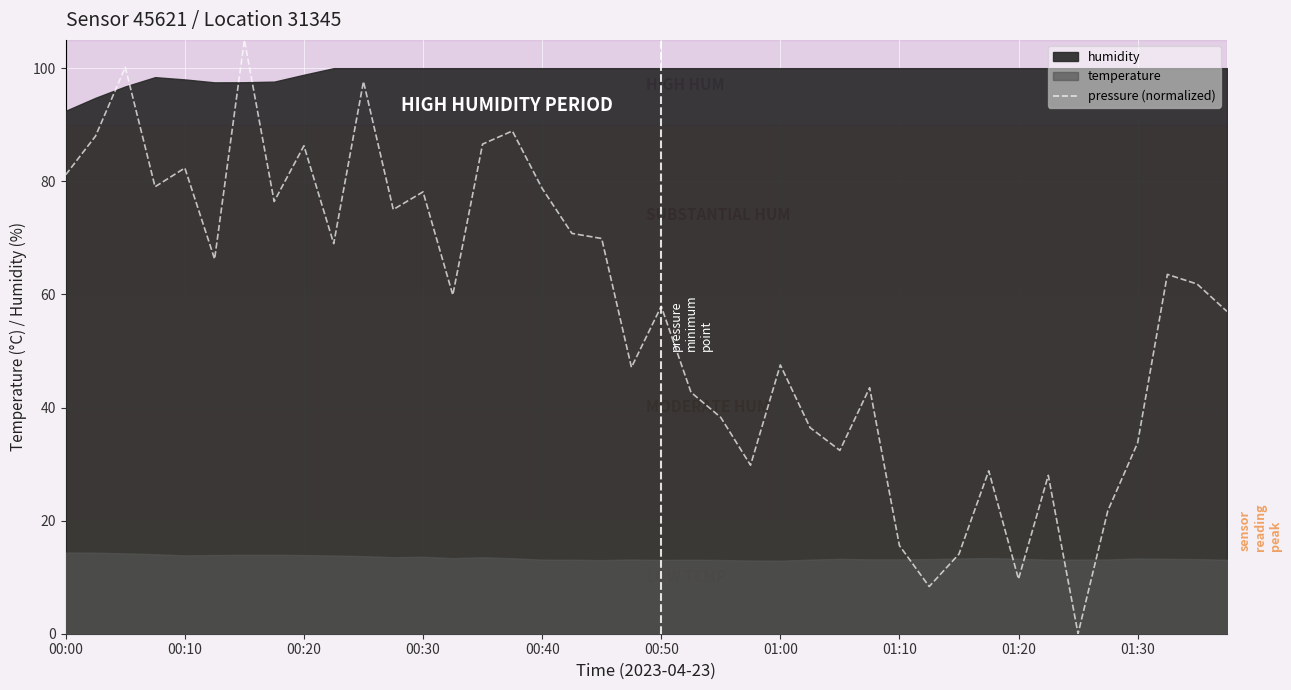

What is the highest value of the pressure (normalized) series?

105.0